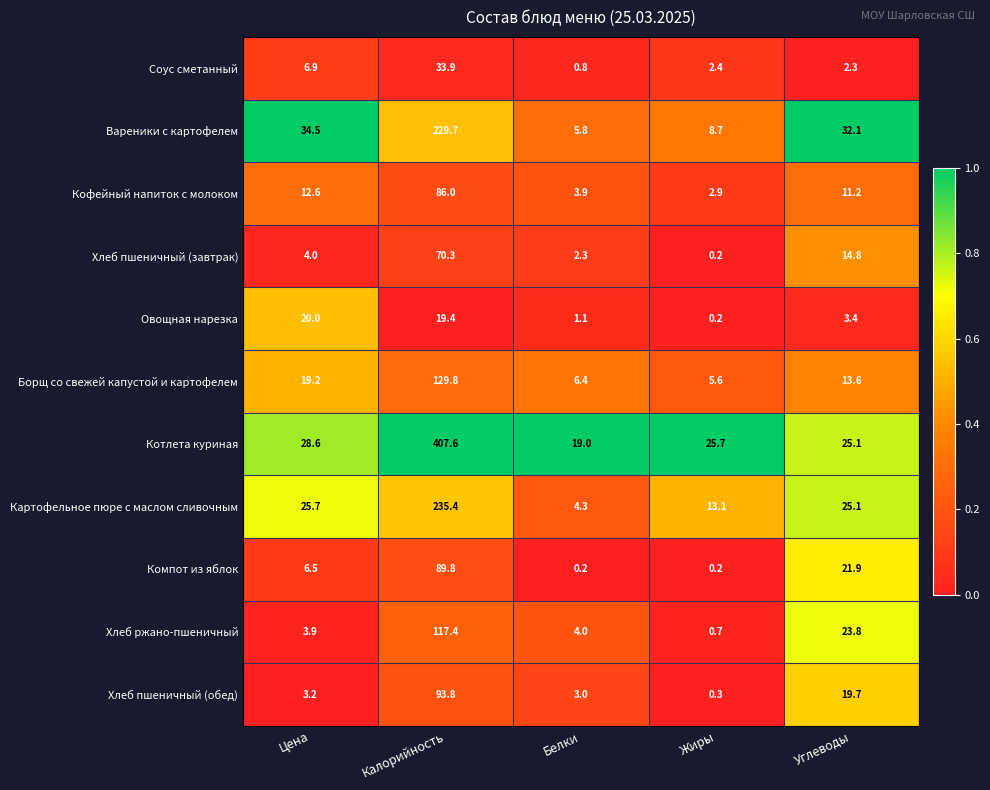

List the series in order of their peak value, lowest first.

Овощная нарезка, Соус сметанный, Хлеб пшеничный (завтрак), Кофейный напиток с молоком, Компот из яблок, Хлеб пшеничный (обед), Хлеб ржано-пшеничный, Борщ со свежей капустой и картофелем, Вареники с картофелем, Картофельное пюре с маслом сливочным, Котлета куриная